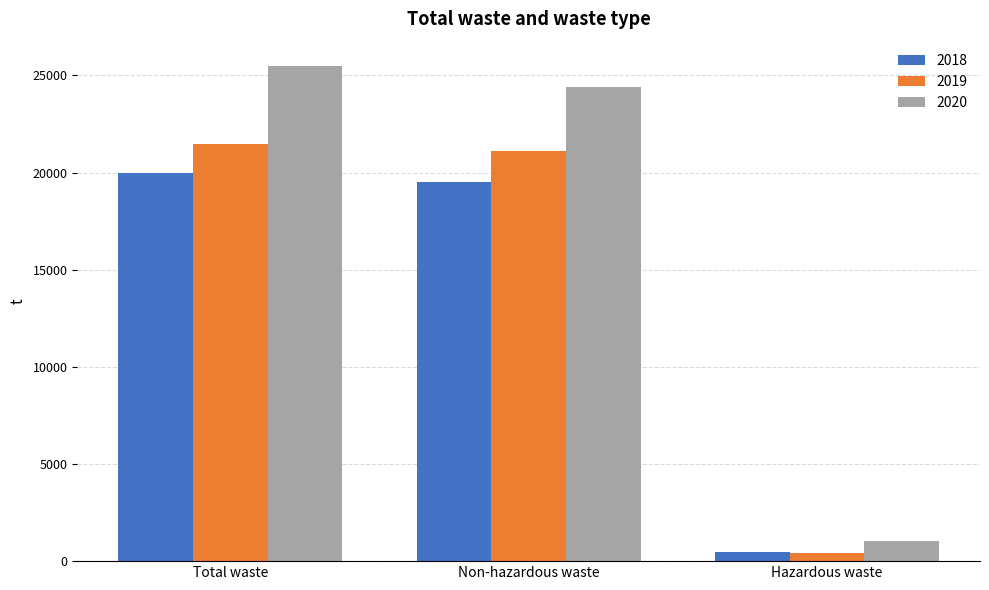

Rank the series by their average value, from highest to lowest.

2020, 2019, 2018